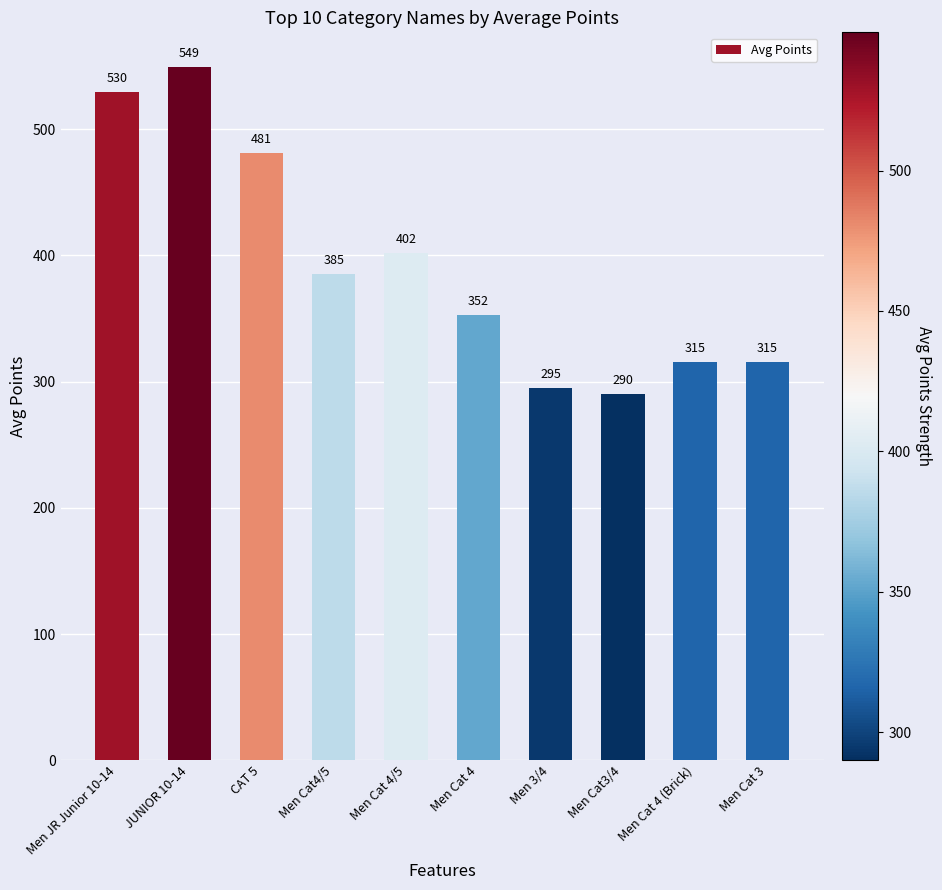

Are the bars grouped side by side (vs. stacked)?

No